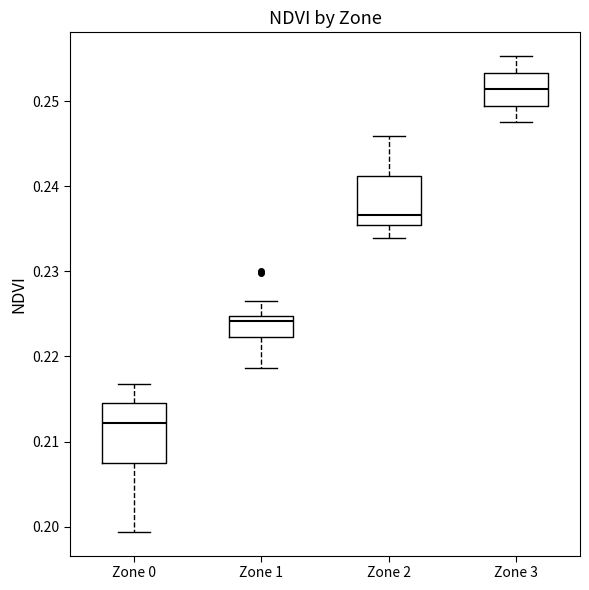

Where is the upper edge of the box for Zone 3 on the y-axis? The values are not printed on the chart, so give them approximately, as read against the axis.

0.253